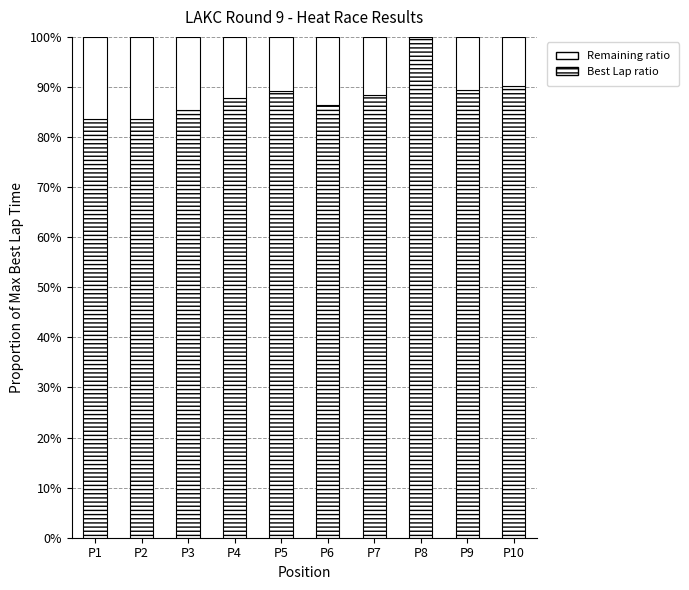

List the series in order of their overall mean, lowest first.

Remaining ratio, Best Lap ratio